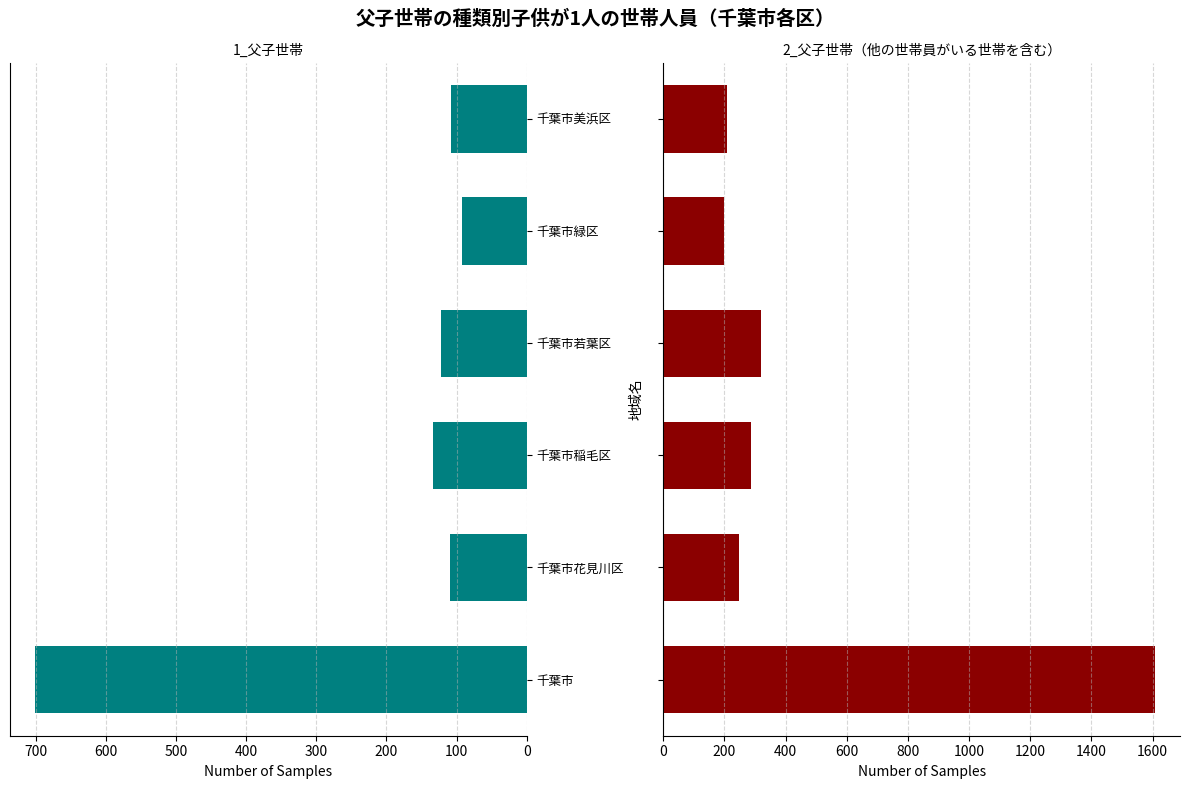

What are all the series names shown in the legend?

1_父子世帯, 2_父子世帯（他の世帯員がいる世帯を含む）